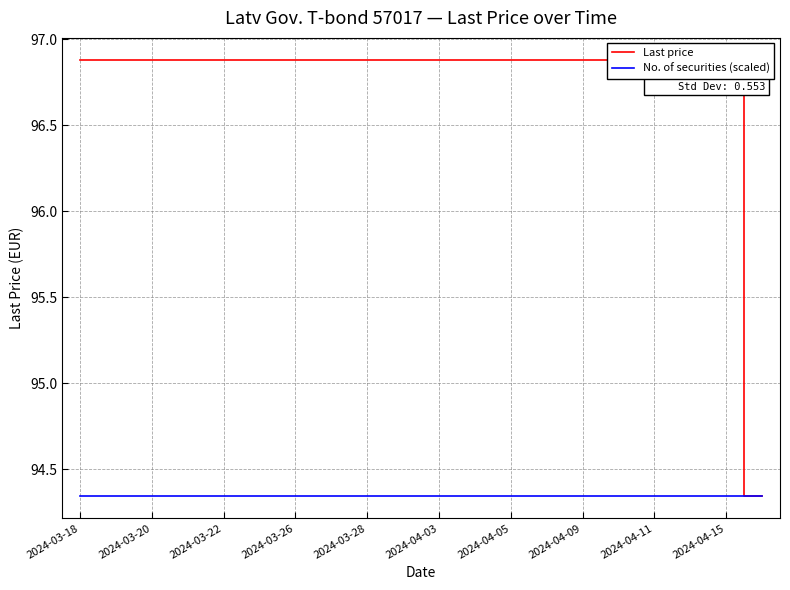

At how many categories does at least one series exceed 94?

20